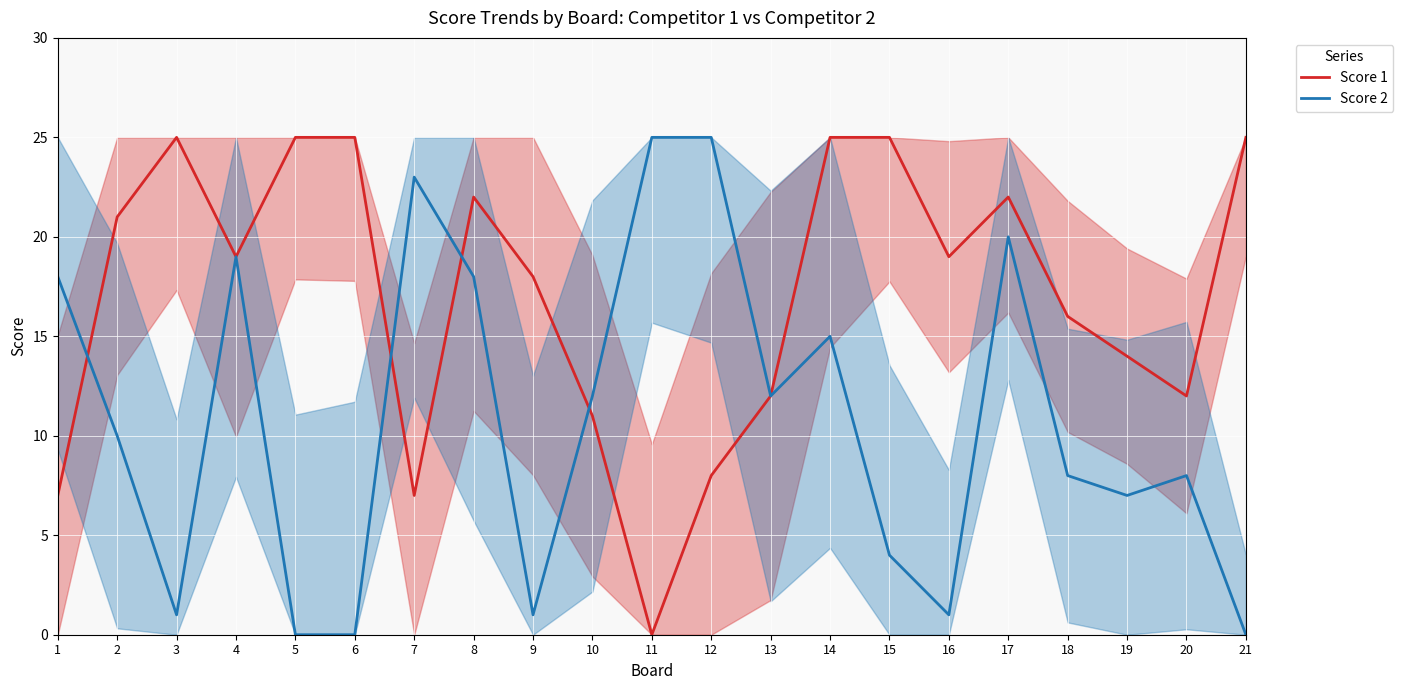

What is the total value across all series at 16?

20